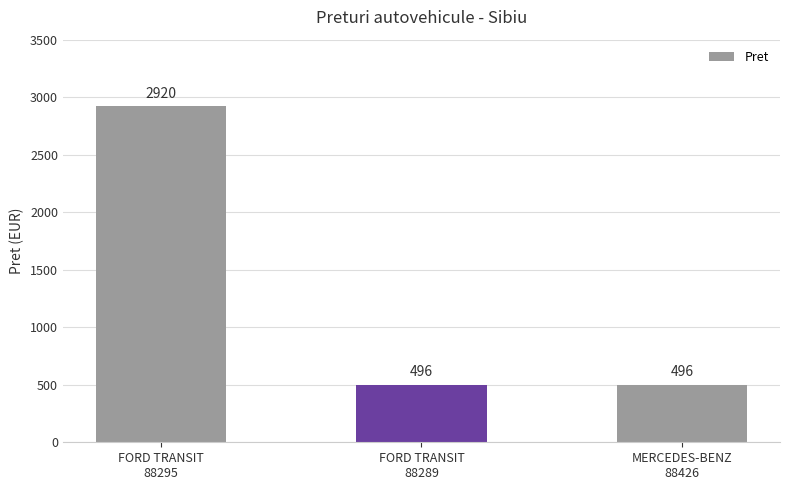

The chart shows a value of 740 at MERCEDES-BENZ
88426. True or false?

False